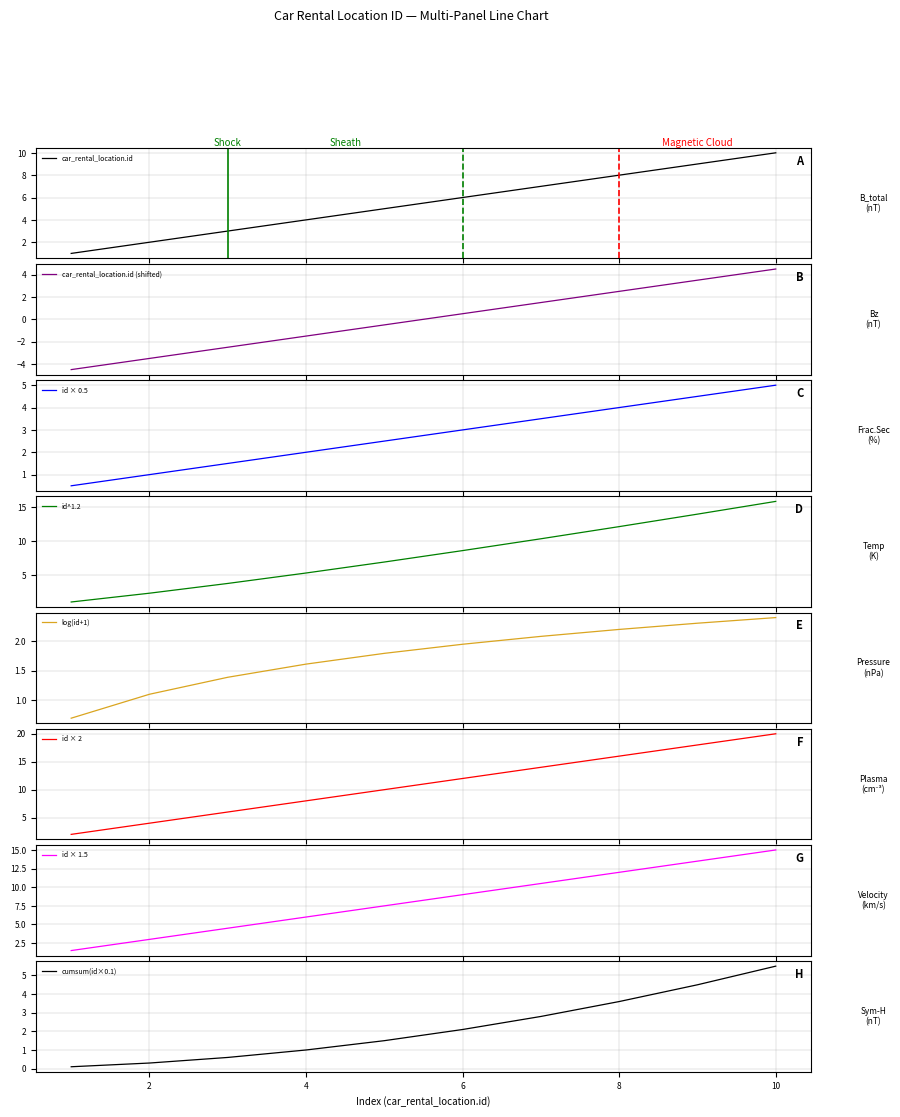

What is the minimum value for car_rental_location.id (shifted)?

-4.5